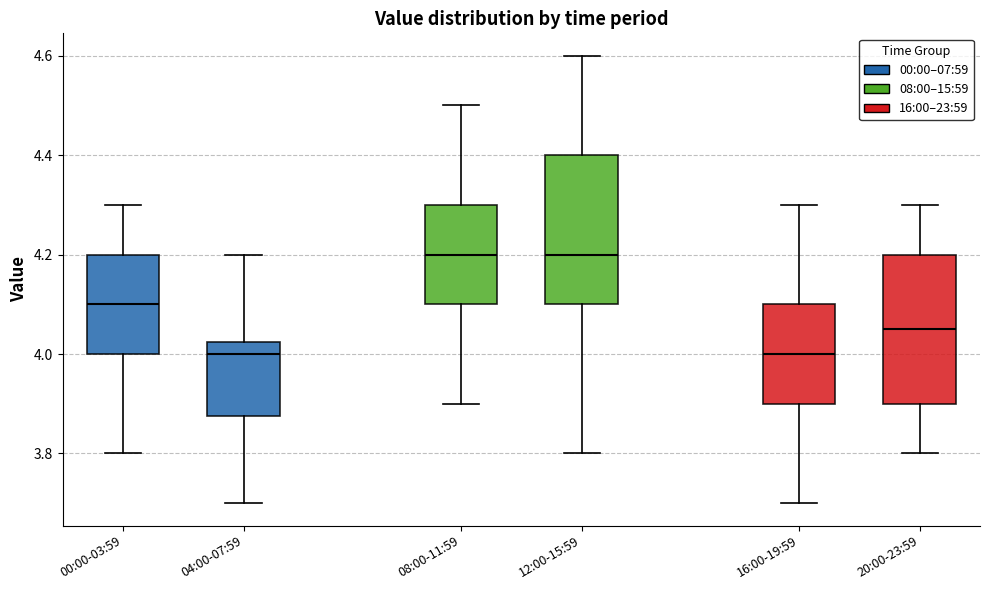

Reading left to right, transcribe this box plot: for each box, give where its median line is, the range the box spans, and where its two whiskers end, as read against the y-axis. The values are not printed on the chart, so give them approximately, as read against the axis.

00:00-03:59: median 4.10, box 4.00 to 4.20, whiskers 3.80 to 4.30
04:00-07:59: median 4.00, box 3.88 to 4.02, whiskers 3.70 to 4.20
08:00-11:59: median 4.20, box 4.10 to 4.30, whiskers 3.90 to 4.50
12:00-15:59: median 4.20, box 4.10 to 4.40, whiskers 3.80 to 4.60
16:00-19:59: median 4.00, box 3.90 to 4.10, whiskers 3.70 to 4.30
20:00-23:59: median 4.06, box 3.90 to 4.20, whiskers 3.80 to 4.30